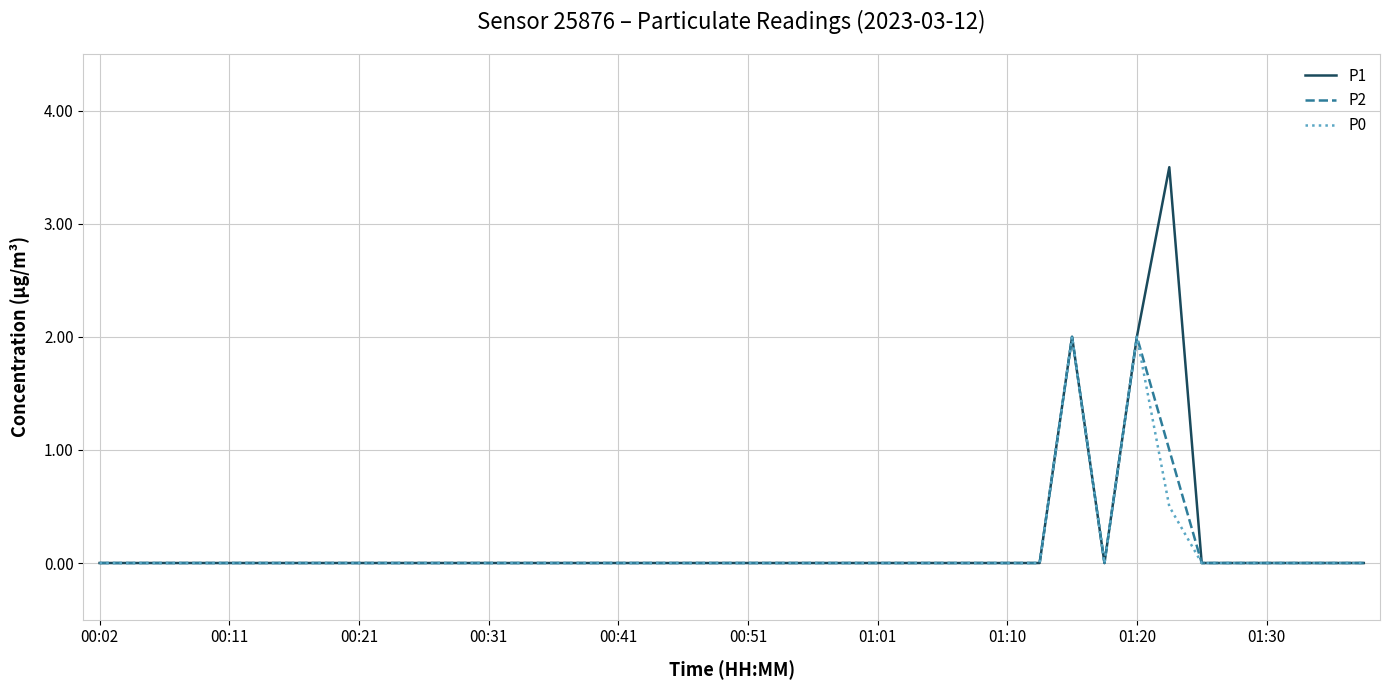

What is the greatest value displayed?

3.5